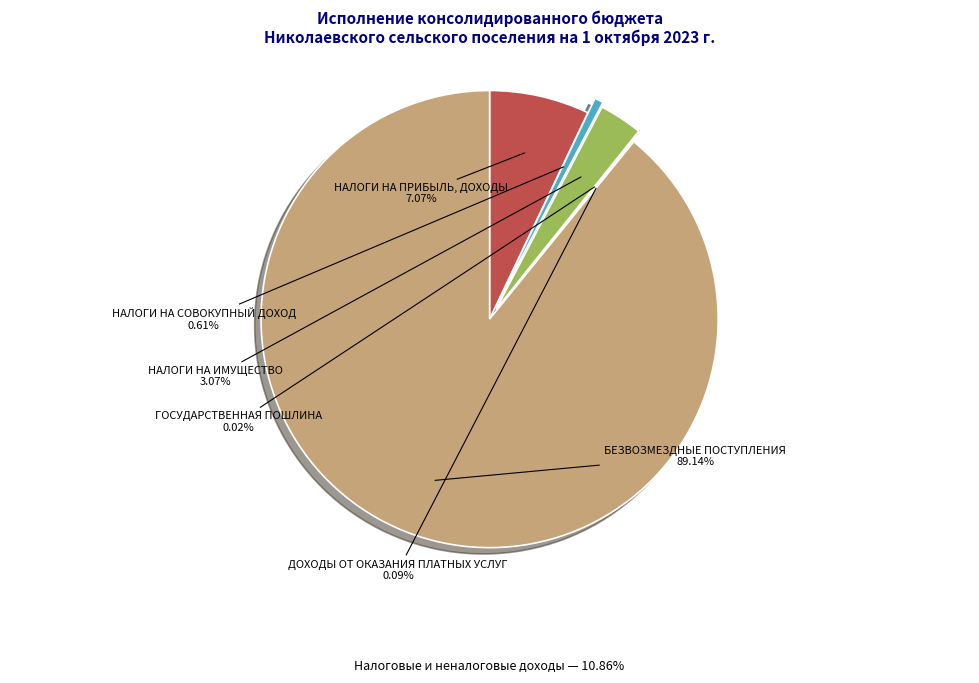

Is there a majority slice in this chart?

Yes